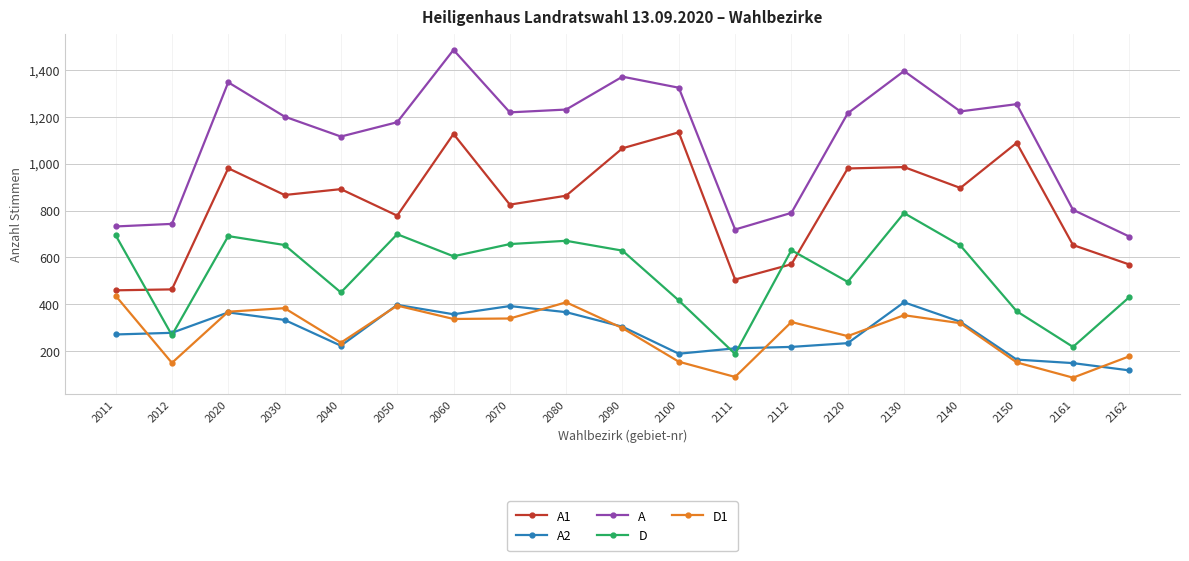

How many values in the D1 series are below 320?

9